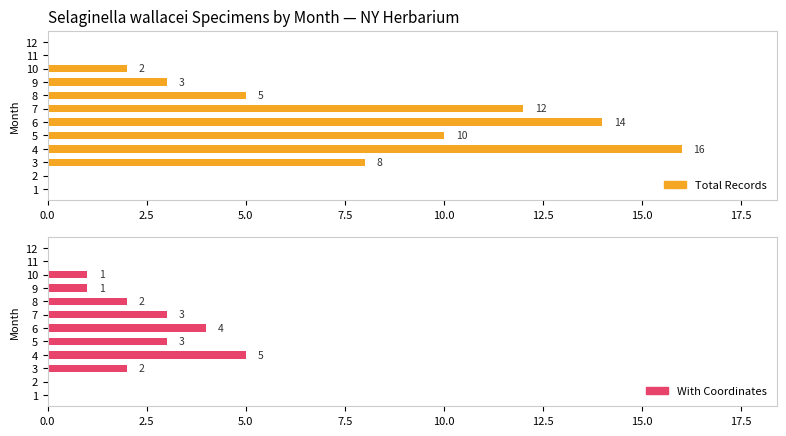

Between 12 and 6, which is larger?

6